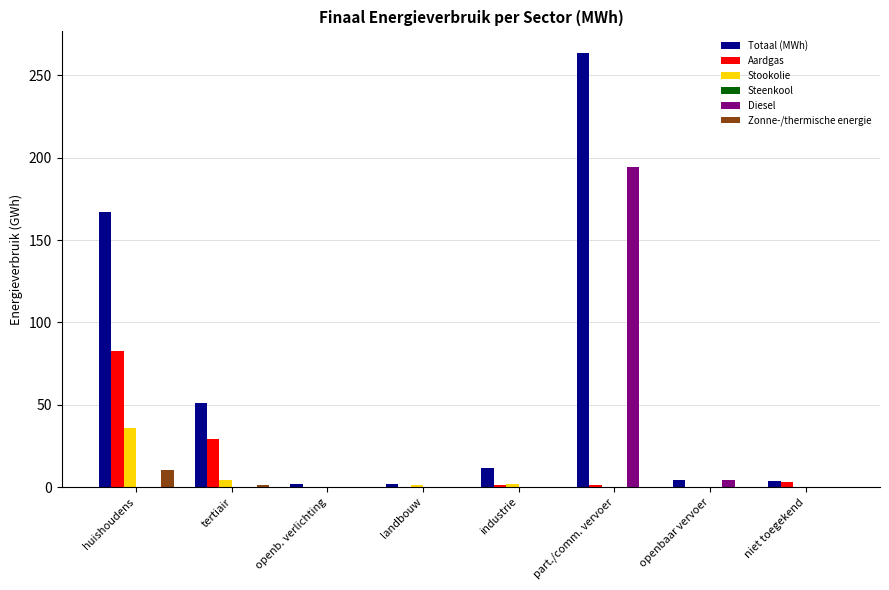

What is the sum of all Diesel values?

198.4